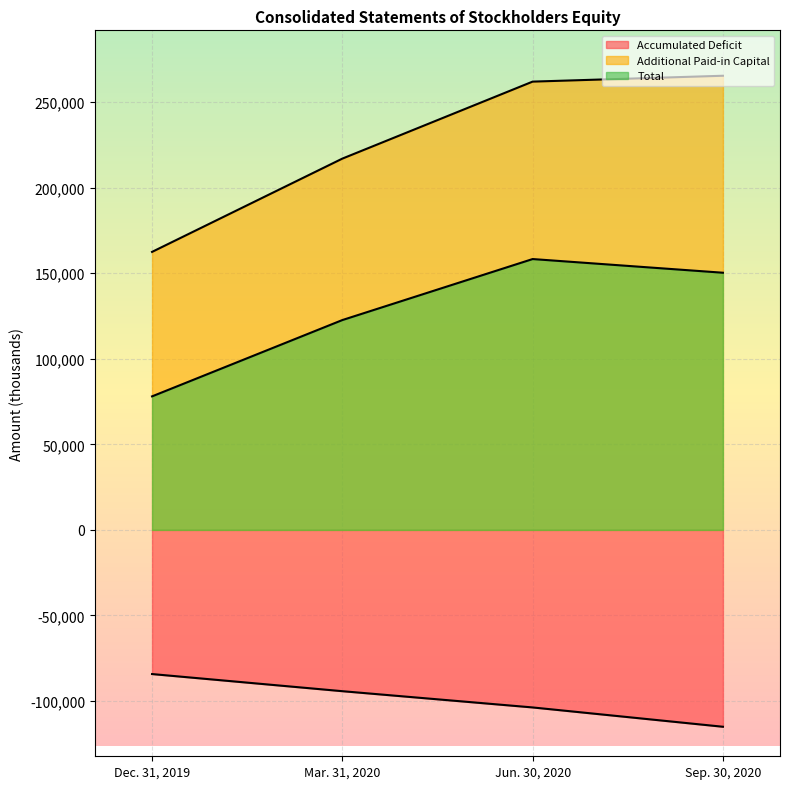

What is the difference between the maximum and minimum values in the Additional Paid-in Capital series?

102967